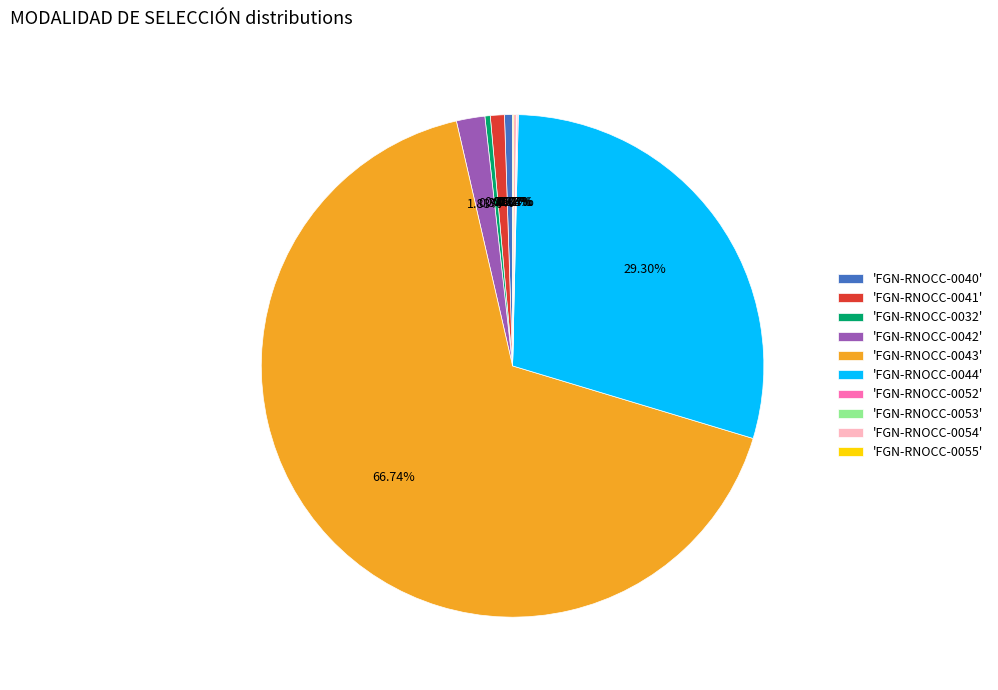

What is the majority slice?

'FGN-RNOCC-0043'